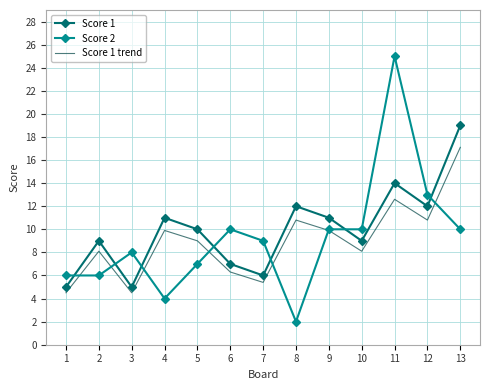

True or false: Score 1 trend has more than 1 points higher than both neighbors.

True